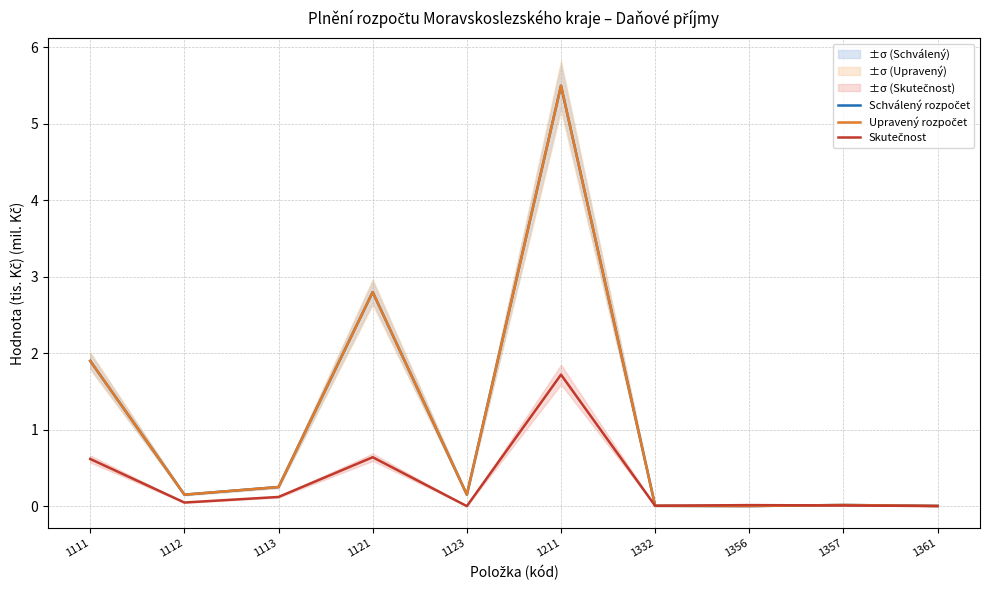

What is the highest value of the Upravený rozpočet series?

5.5